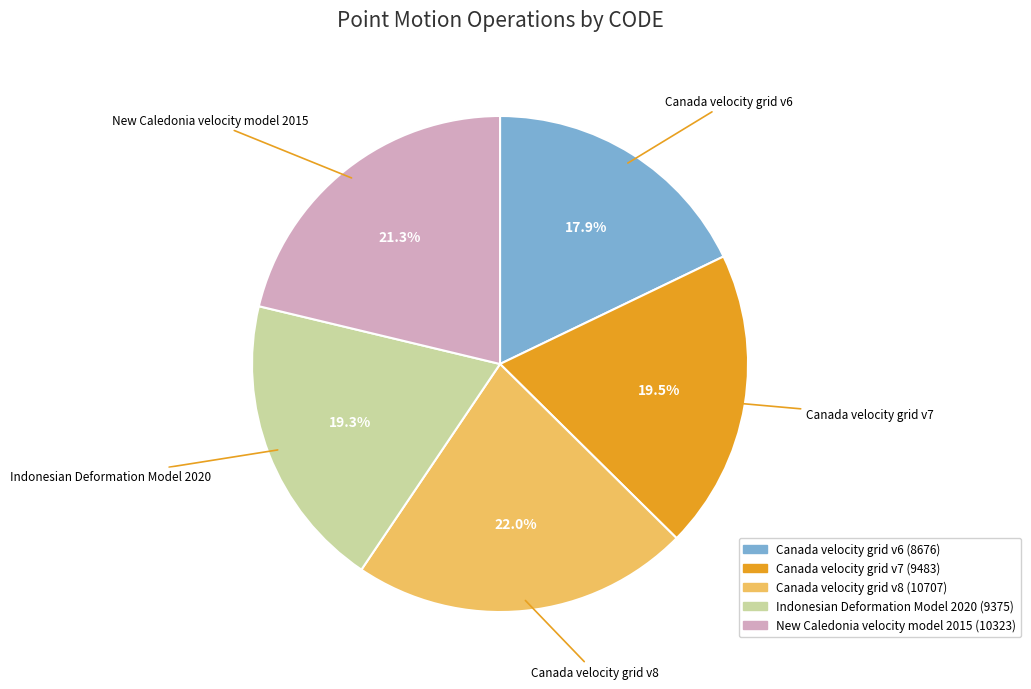

To the nearest percent, what is the difference between the largest and smallest slice percentages?

4%